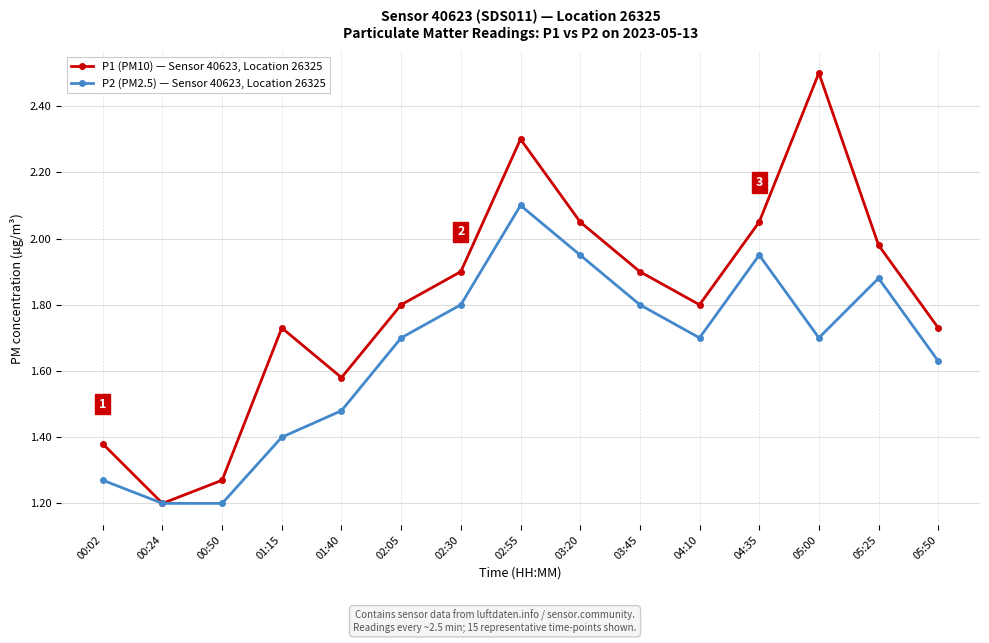

What is the sum of all P2 (PM2.5) — Sensor 40623, Location 26325 values?

24.8